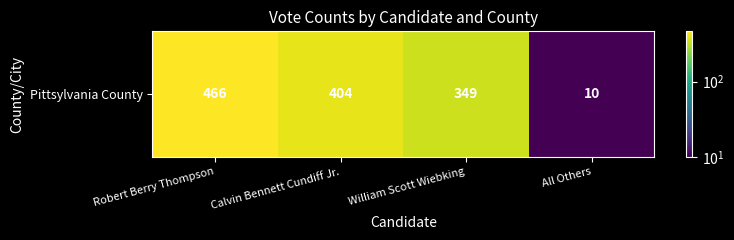

The value at William Scott Wiebking is 349. True or false?

True